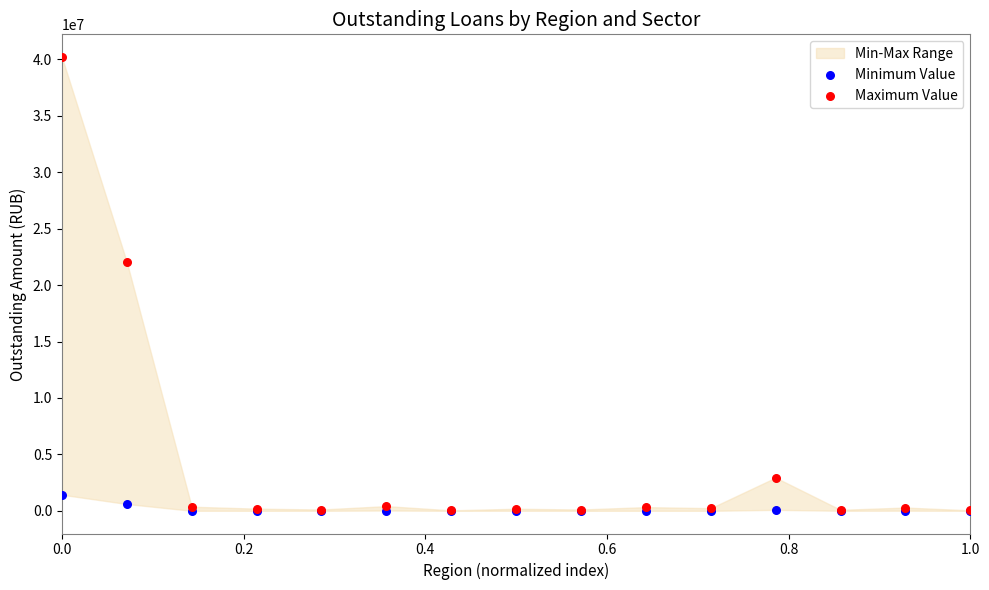

Which series reaches the maximum Y coordinate?

Maximum Value